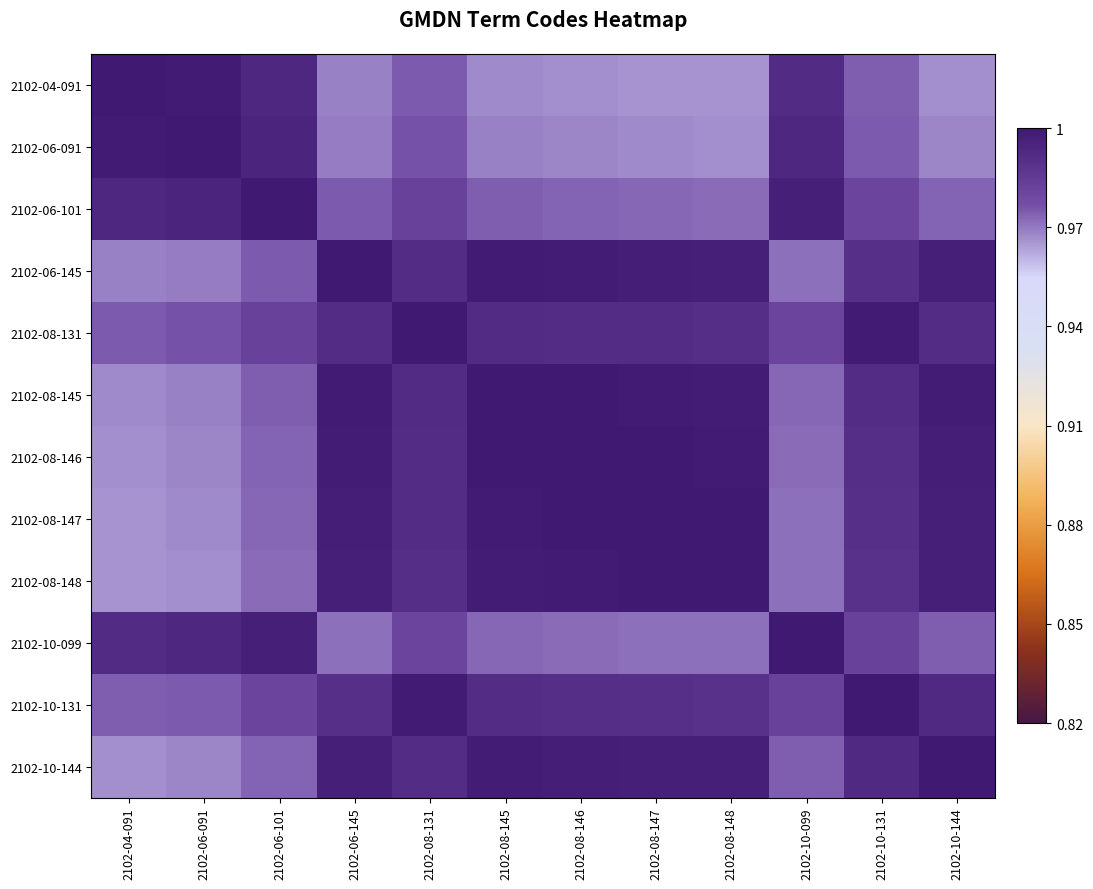

What is the total value across all series at 2102-10-099?

11.8